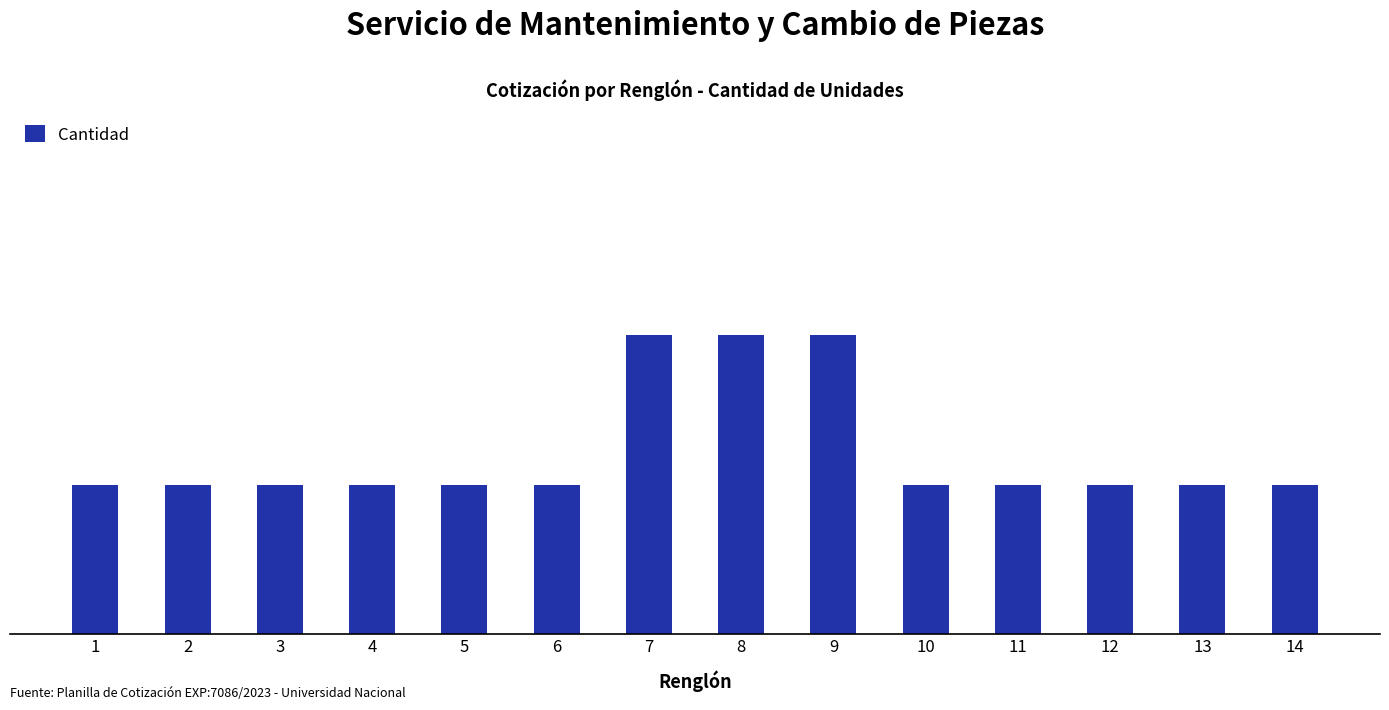

The chart shows a value of 1 at 2. True or false?

True